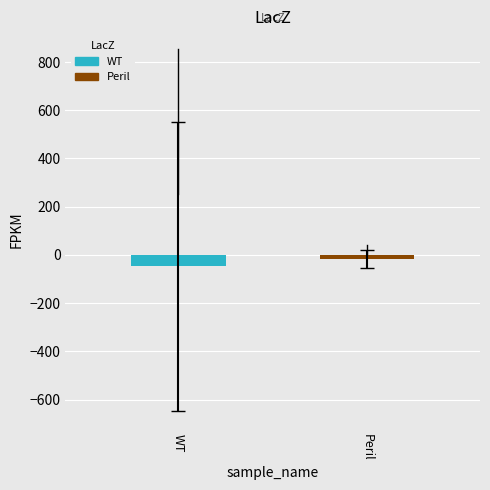

How many distinct data groups are displayed?

2